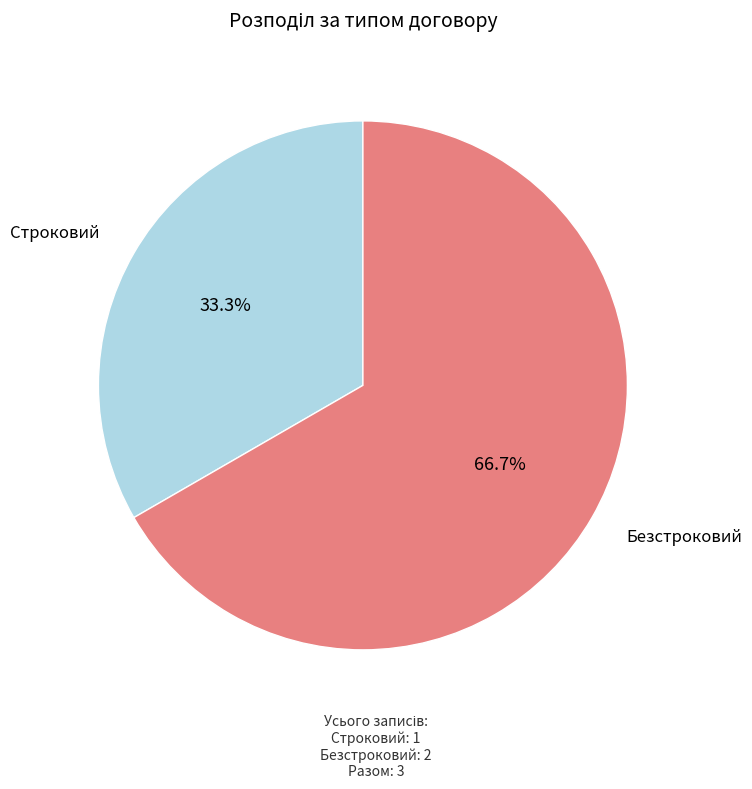

True or false: Безстроковий accounts for 67% of the total.

True